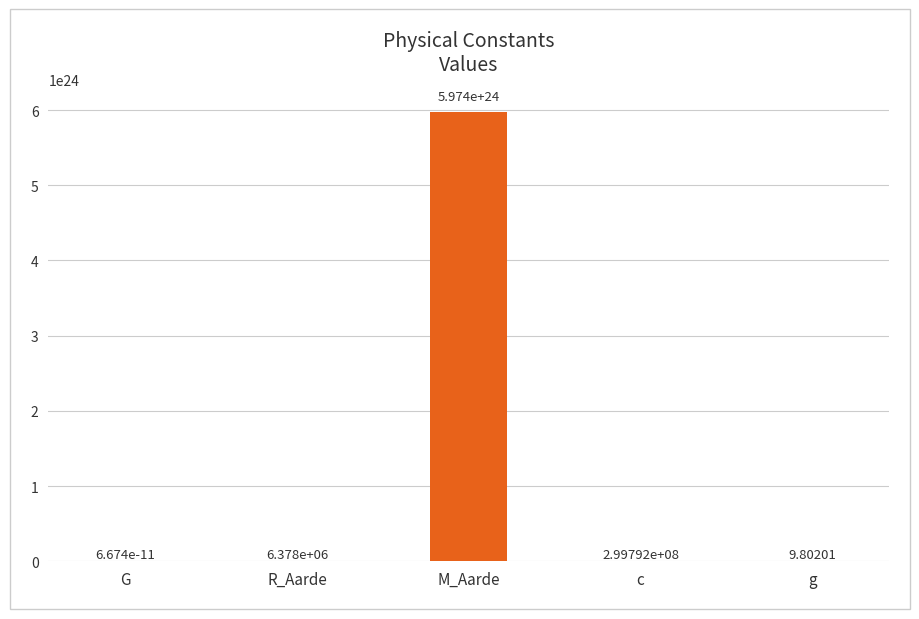

Are the bars horizontal?

No